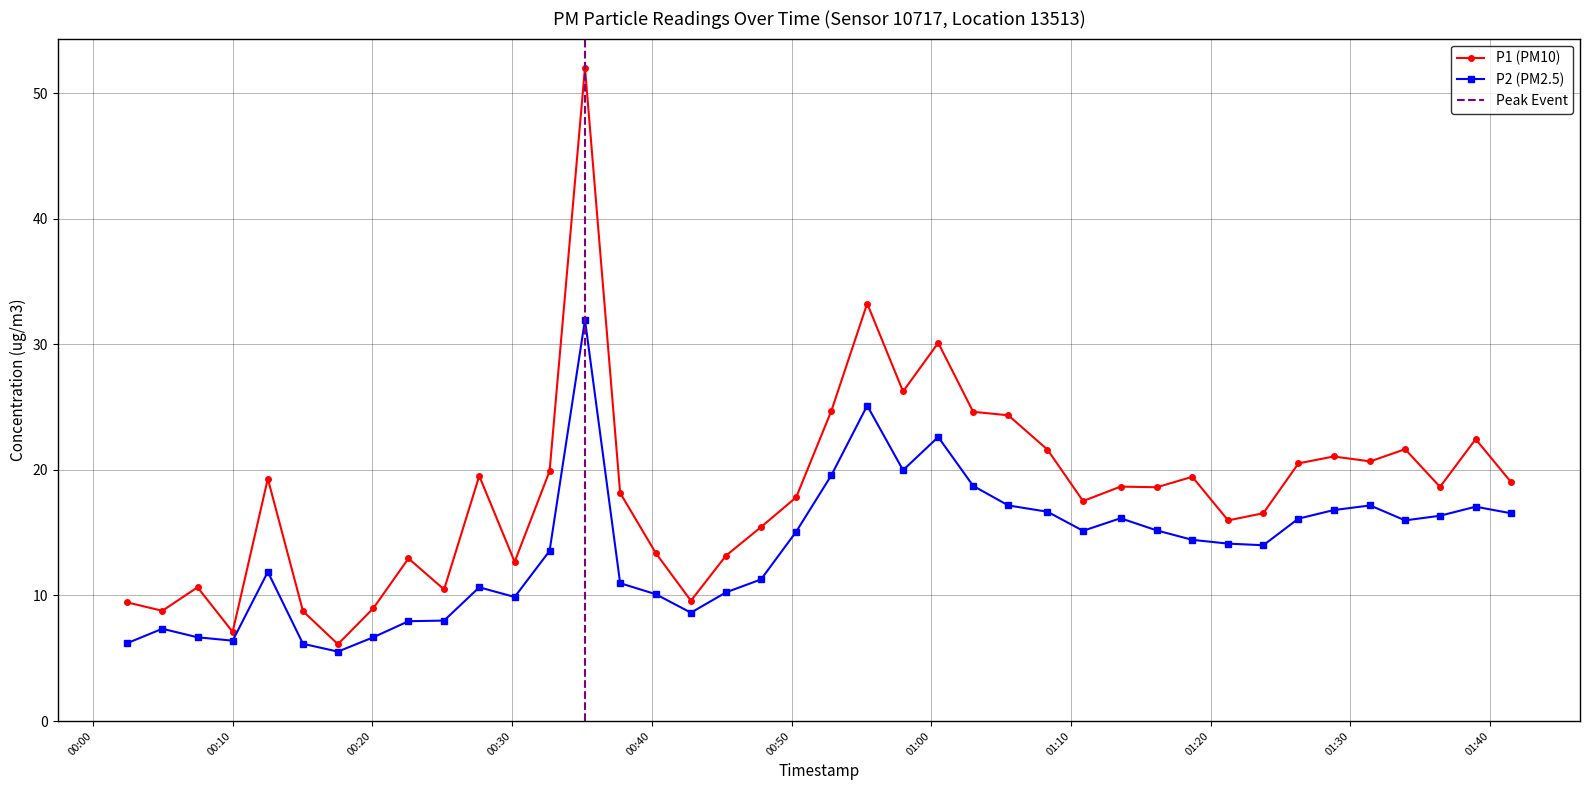

At 2023-05-27T01:00:30, list the series in order from smallest to largest.

P2, P1